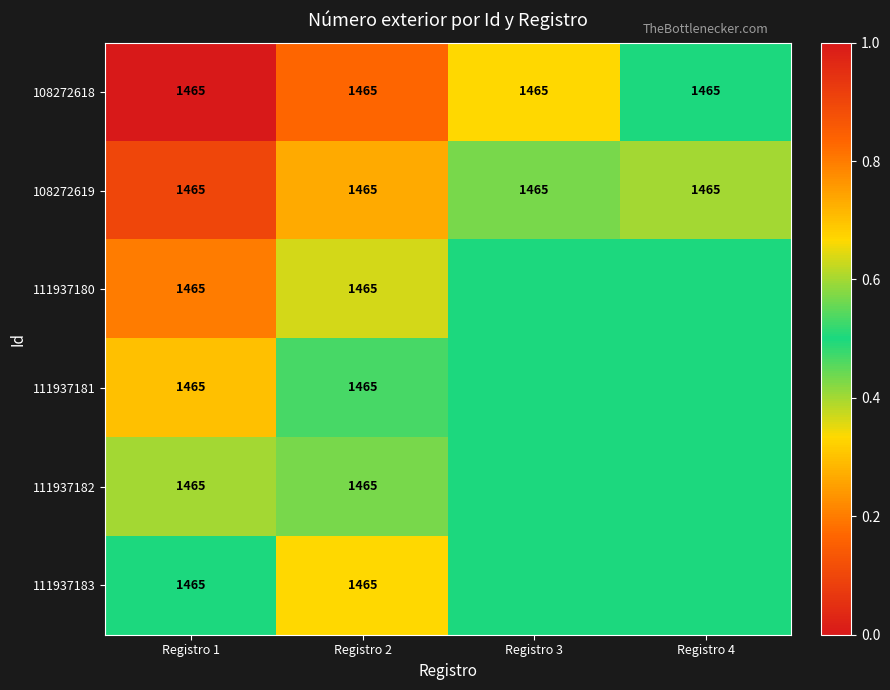

What is the maximum value for 108272619?

1465.0